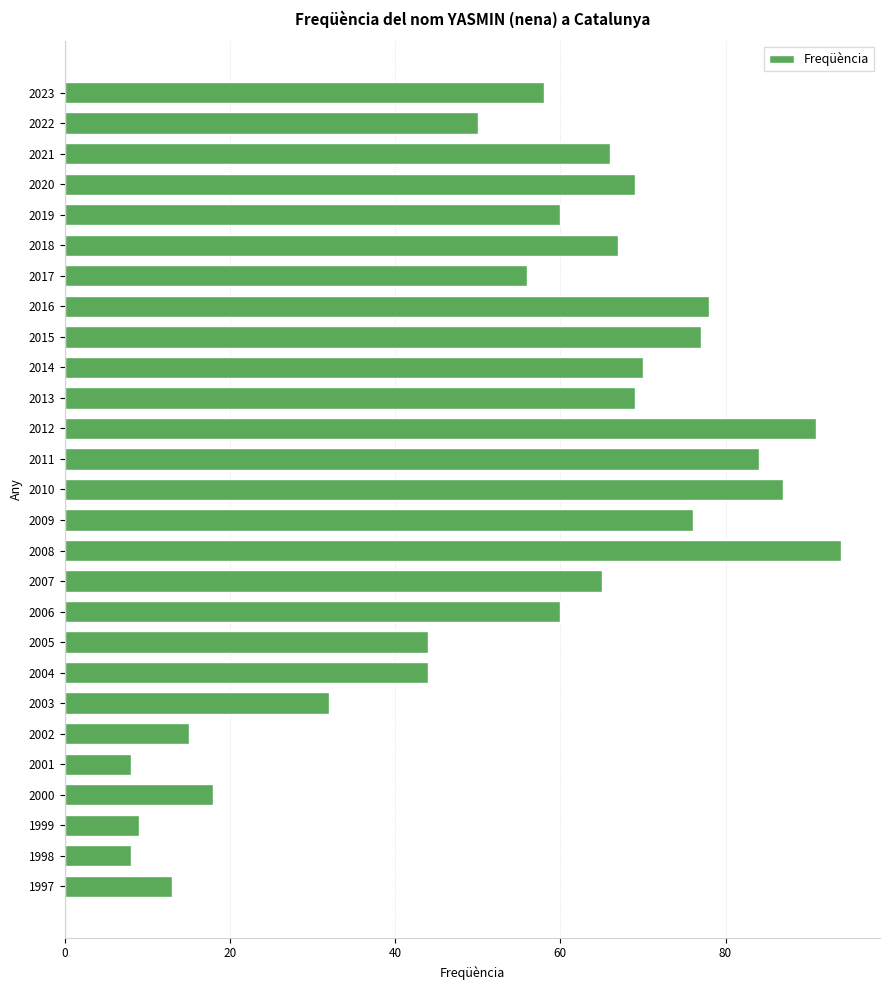

What is the value of the 25th bar from the top?

9